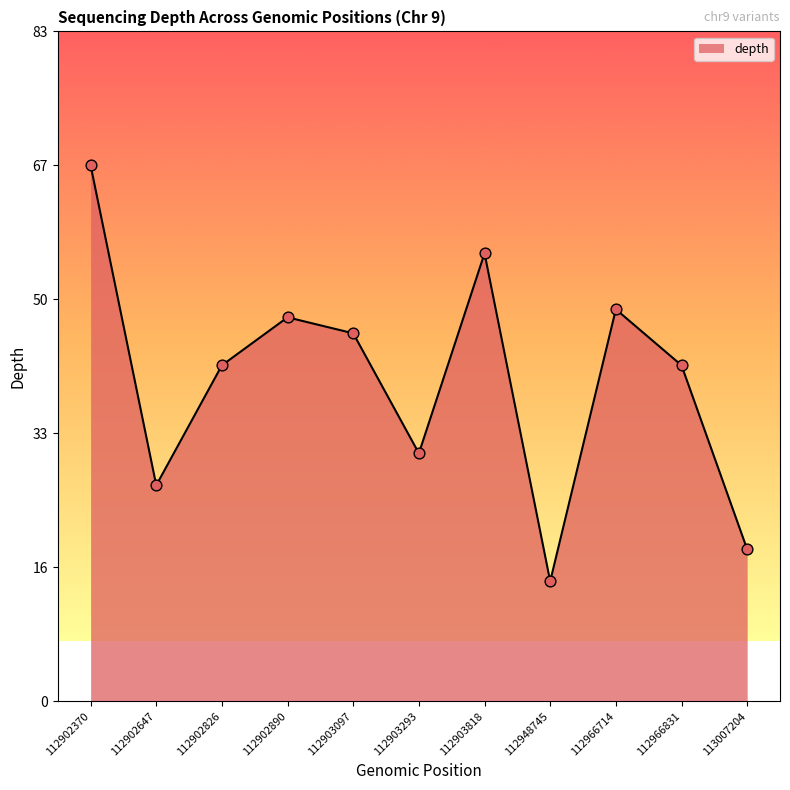

What is the change in value from 112902370 to 112966714?

-18